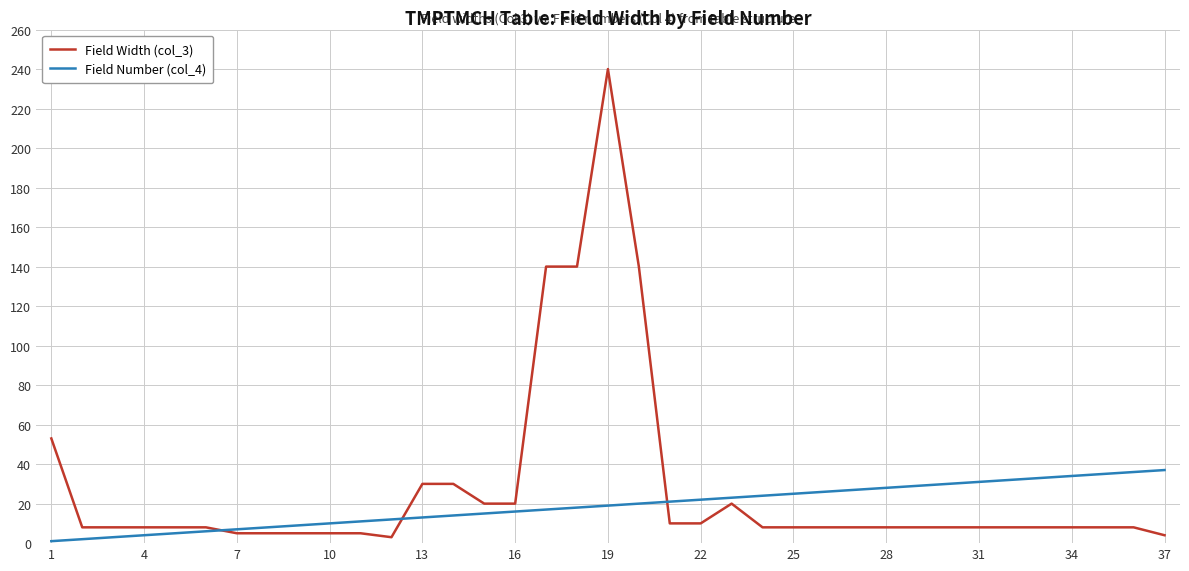

Which series has the largest range (max minus min)?

Field Width (col_3)